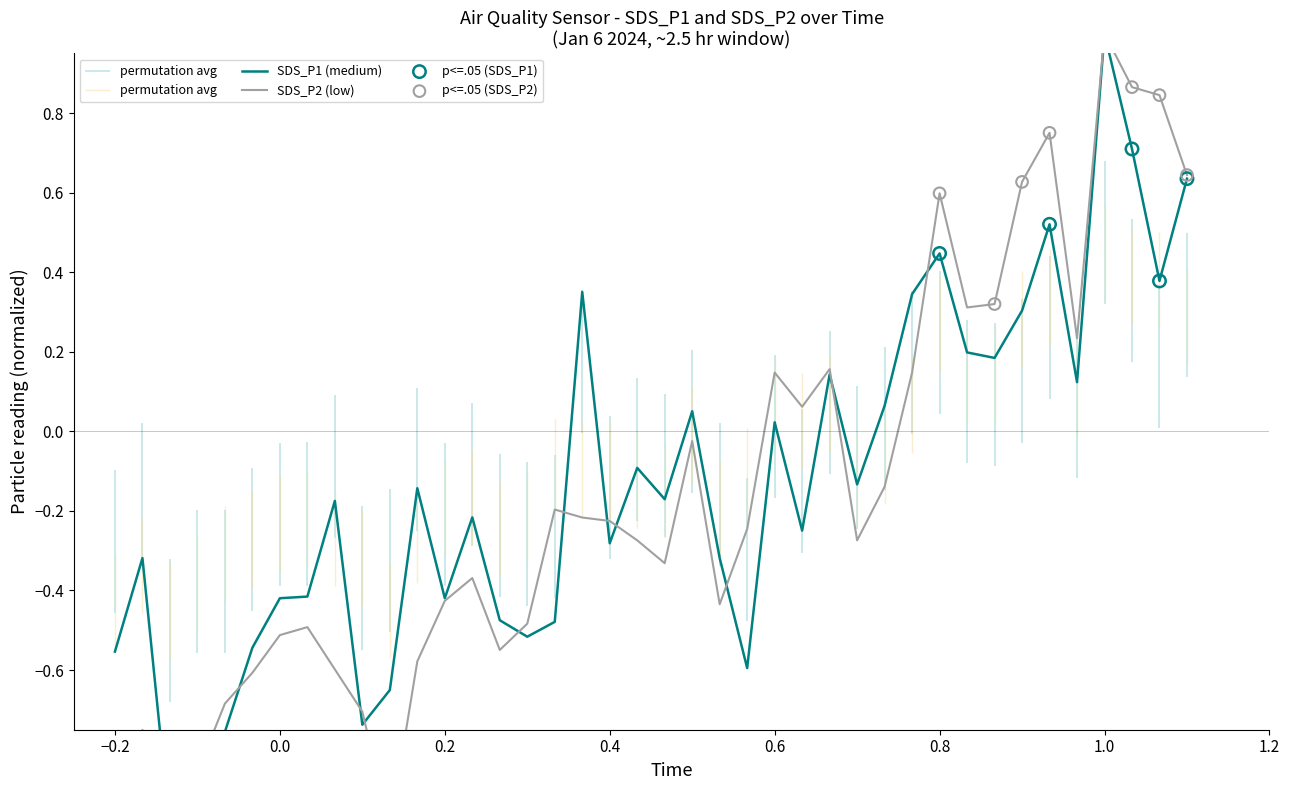

At how many categories does at least one series exceed 0?

17